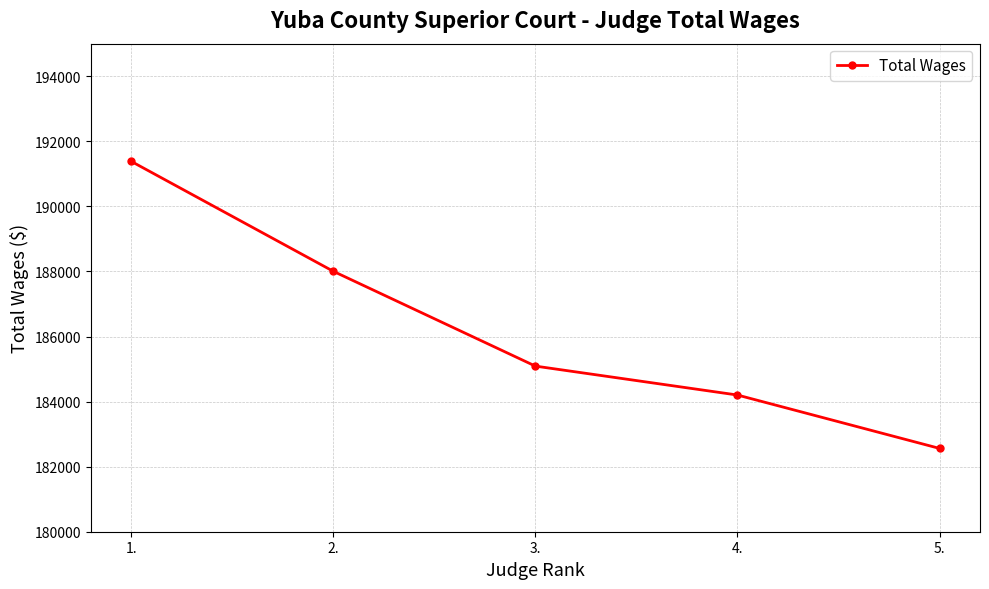

What is the label of the 2nd point from the right?

4.